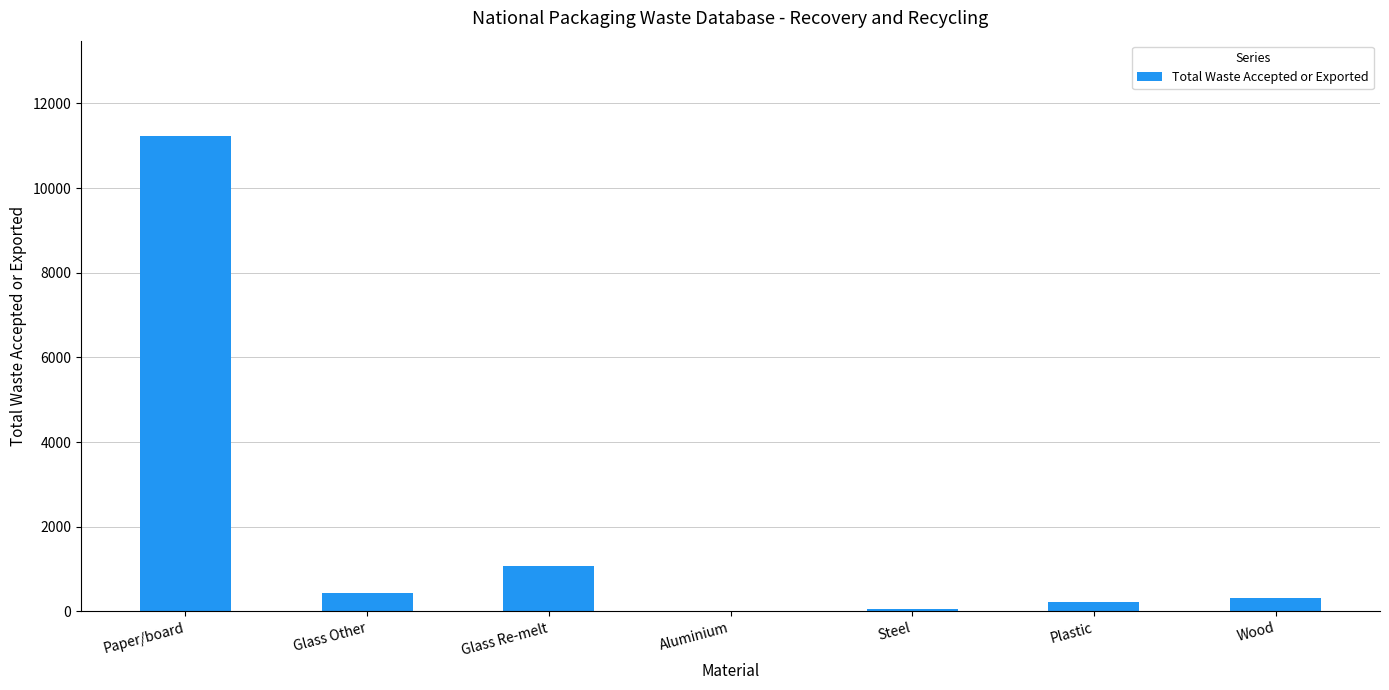

What is the maximum value shown in the chart?

11234